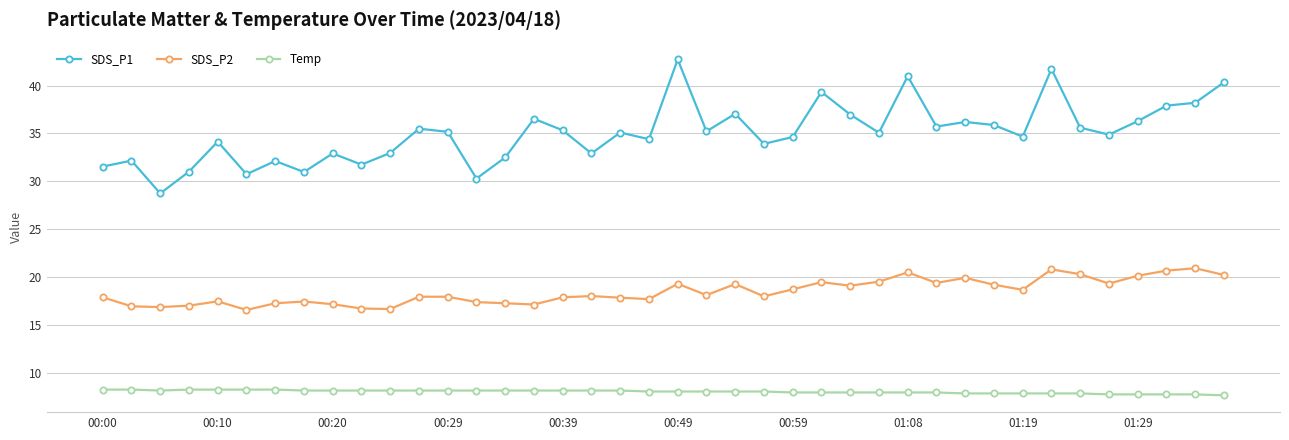

What is the average value of the SDS_P2 series?

18.5